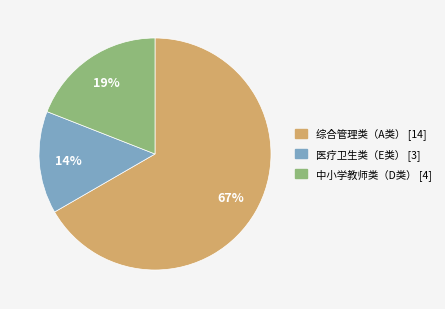

Count the number of slices in the pie.

3